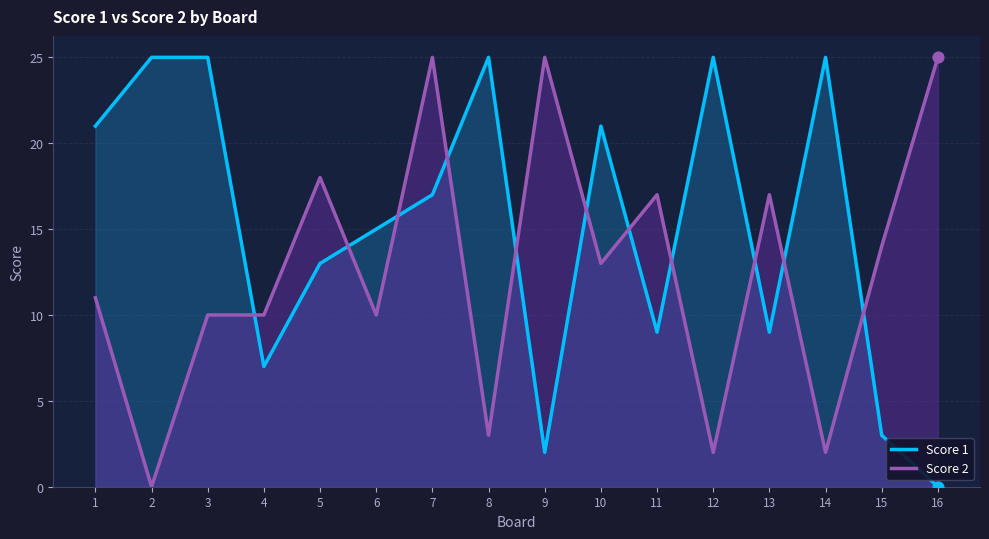

What is the total value across all series at 12?

27